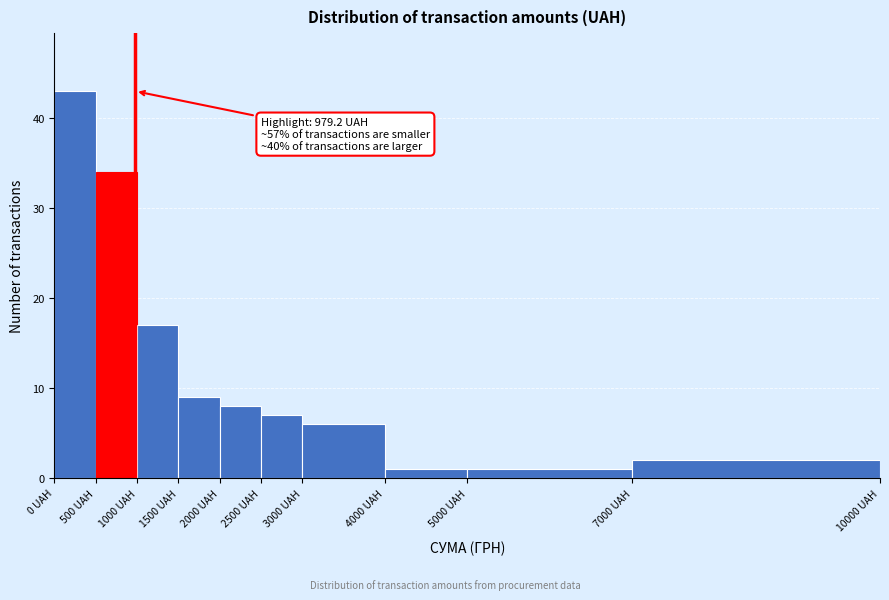

Which range on the x-axis has the tallest bar?

0 to 500